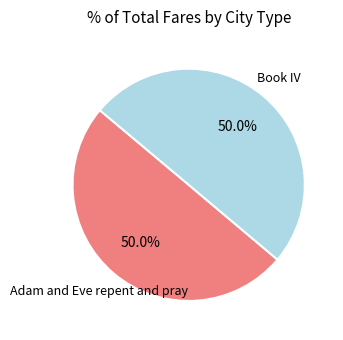

Is it true that Book IV is 44% of the pie?

False